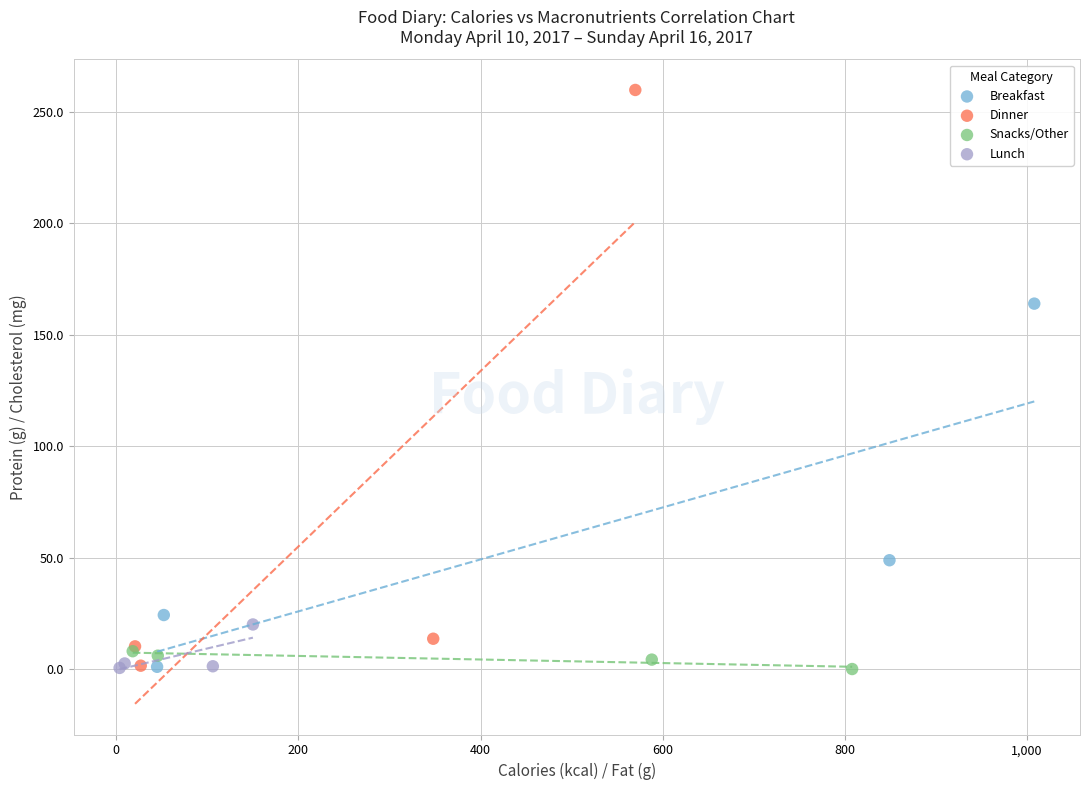

Which series contains the highest Y value?

Dinner